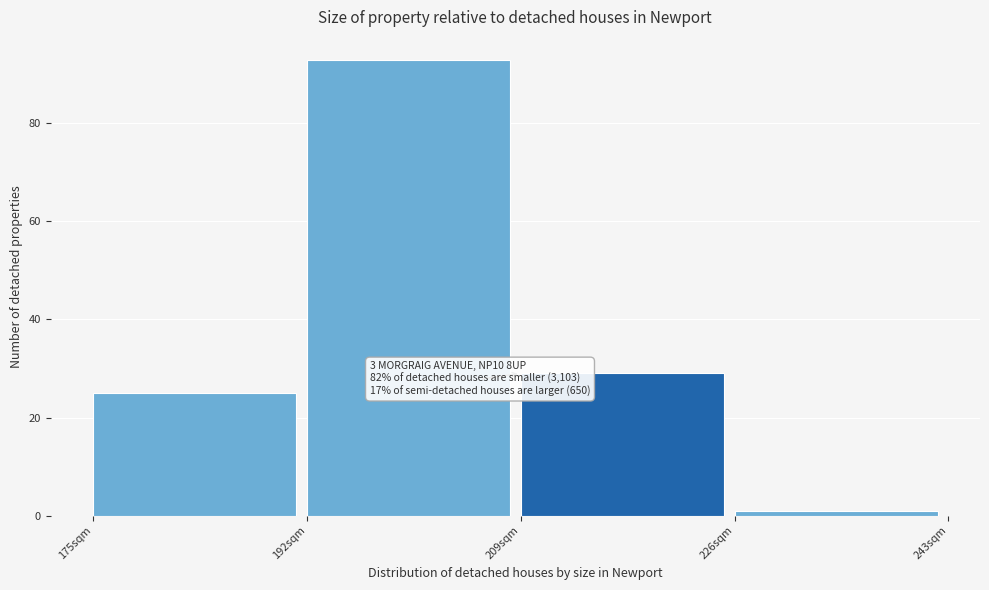

Which range on the x-axis has the tallest bar?

192 to 209